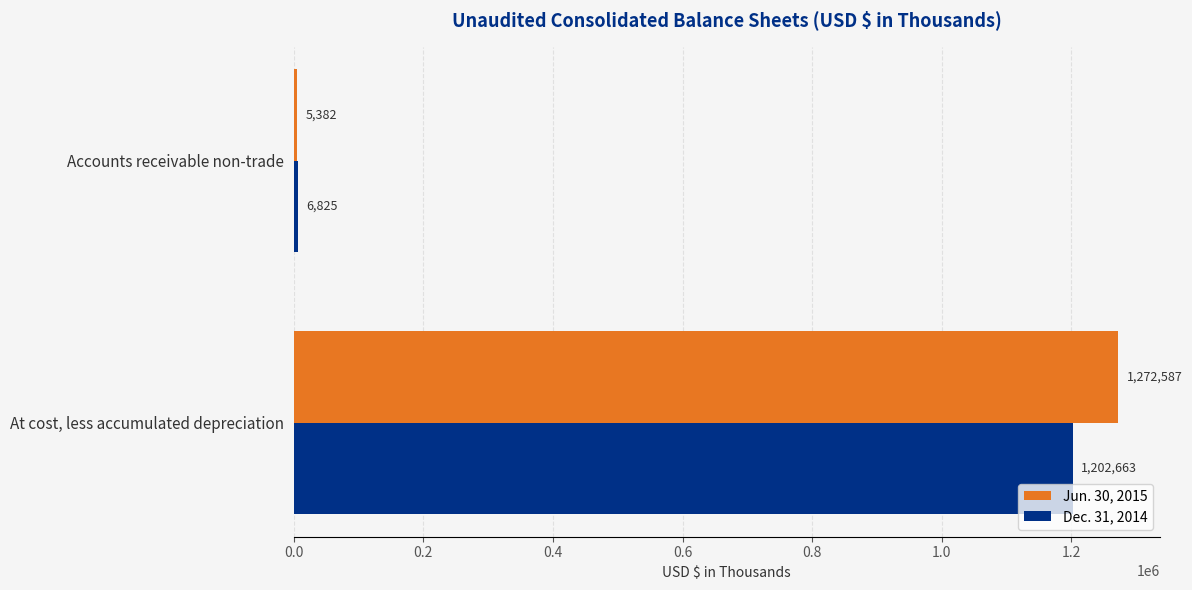

List the series in order of their peak value, lowest first.

Dec. 31, 2014, Jun. 30, 2015